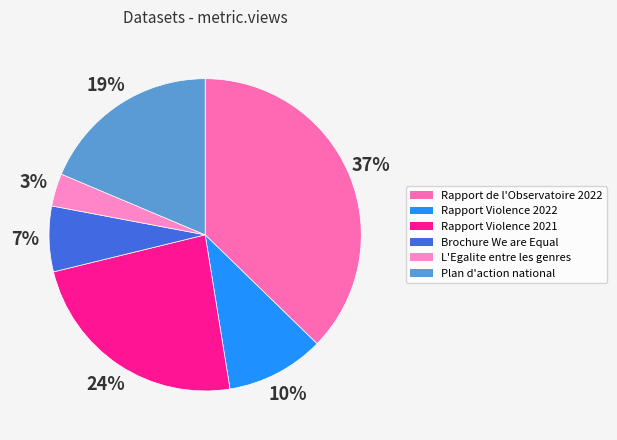

Is it true that Brochure We are Equal is 21% of the pie?

False